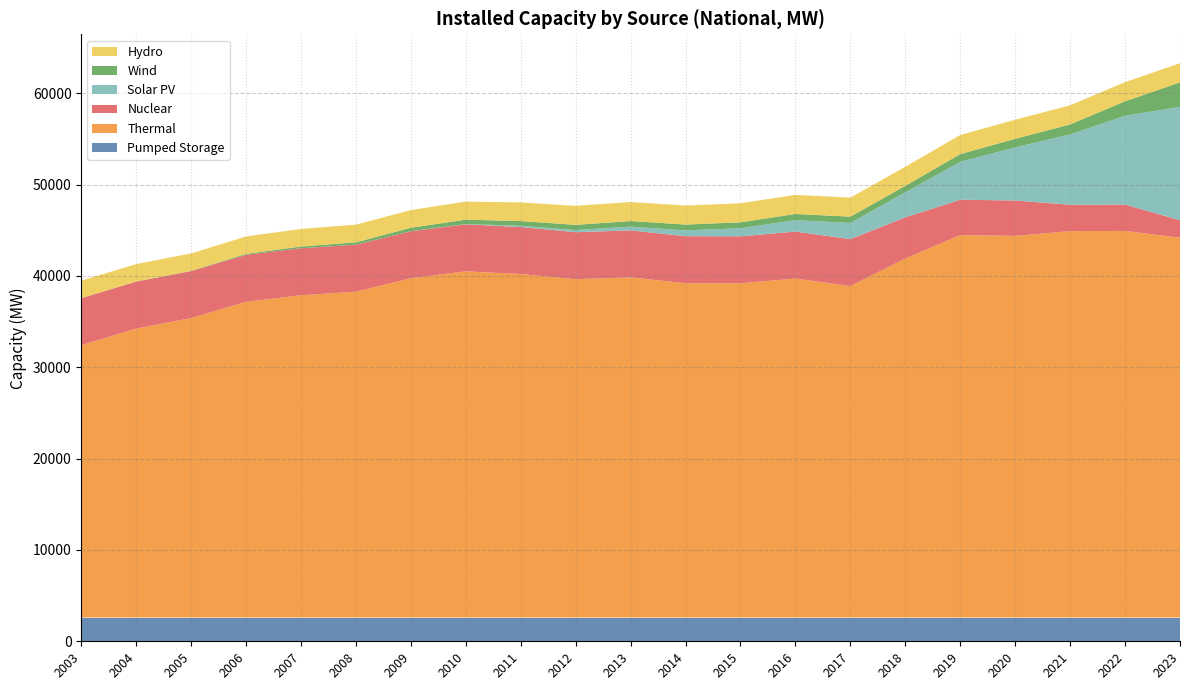

Reading right to left, what are all the values shown in this chart?

Pumped Storage: 2023=2602.0	2022=2602.0	2021=2602.0	2020=2602.0	2019=2602.0	2018=2602.0	2017=2602.0	2016=2602.0	2015=2602.0	2014=2602.0	2013=2602.0	2012=2602.0	2011=2602.0	2010=2602.0	2009=2602.0	2008=2602.0	2007=2602.0	2006=2602.0	2005=2602.0	2004=2602.0	2003=2602.0
Thermal: 2023=41584.7	2022=42322.1	2021=42301.8	2020=41781.9	2019=41866.1	2018=39300.5	2017=36281.4	2016=37107.8	2015=36590.1	2014=36602.0	2013=37237.0	2012=37039.1	2011=37608.1	2010=37900.4	2009=37145.0	2008=35675.5	2007=35283.6	2006=34563.7	2005=32783.4	2004=31632.3	2003=29810.9
Nuclear: 2023=1902.0	2022=2887.0	2021=2887.0	2020=3872.0	2019=3872.0	2018=4508.0	2017=5144.0	2016=5144.0	2015=5144.0	2014=5144.0	2013=5144.0	2012=5144.0	2011=5144.0	2010=5144.0	2009=5144.0	2008=5144.0	2007=5144.0	2006=5144.0	2005=5144.0	2004=5144.0	2003=5144.0
Solar PV: 2023=12417.7	2022=9723.7	2021=7700.2	2020=5817.2	2019=4149.5	2018=2738.1	2017=1767.7	2016=1245.1	2015=884.3	2014=636.0	2013=409.9	2012=231.3	2011=129.9	2010=34.6	2009=9.5	2008=5.6	2007=2.4	2006=1.4	2005=1.0	2004=0.6	2003=0.5
Wind: 2023=2678.0	2022=1581.1	2021=1094.2	2020=937.1	2019=845.2	2018=713.2	2017=692.4	2016=682.1	2015=646.7	2014=637.2	2013=614.2	2012=571.0	2011=522.7	2010=475.9	2009=374.3	2008=250.4	2007=186.0	2006=102.0	2005=23.9	2004=8.5	2003=8.5
Hydro: 2023=2103.7	2022=2098.0	2021=2093.9	2020=2093.2	2019=2092.5	2018=2091.5	2017=2089.3	2016=2089.3	2015=2089.3	2014=2081.3	2013=2081.3	2012=2081.3	2011=2040.8	2010=1977.5	2009=1937.0	2008=1938.0	2007=1921.2	2006=1909.7	2005=1909.7	2004=1909.7	2003=1908.8